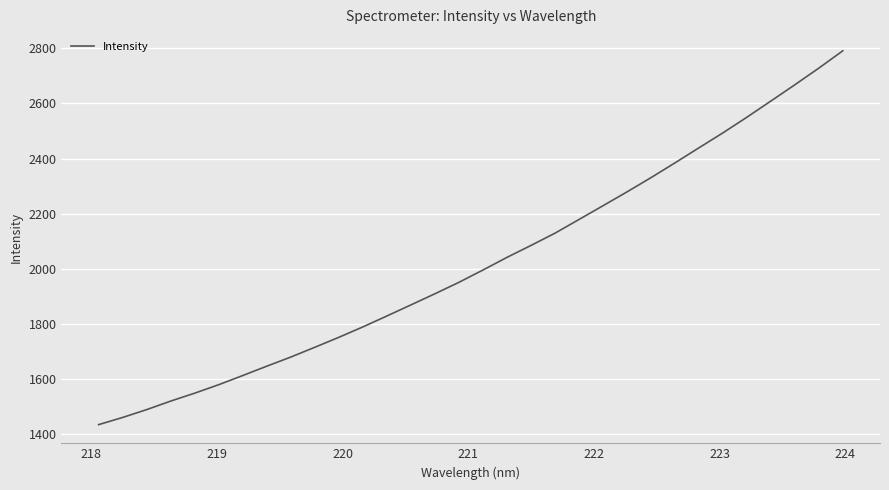

What is the minimum value shown in the chart?

1433.1